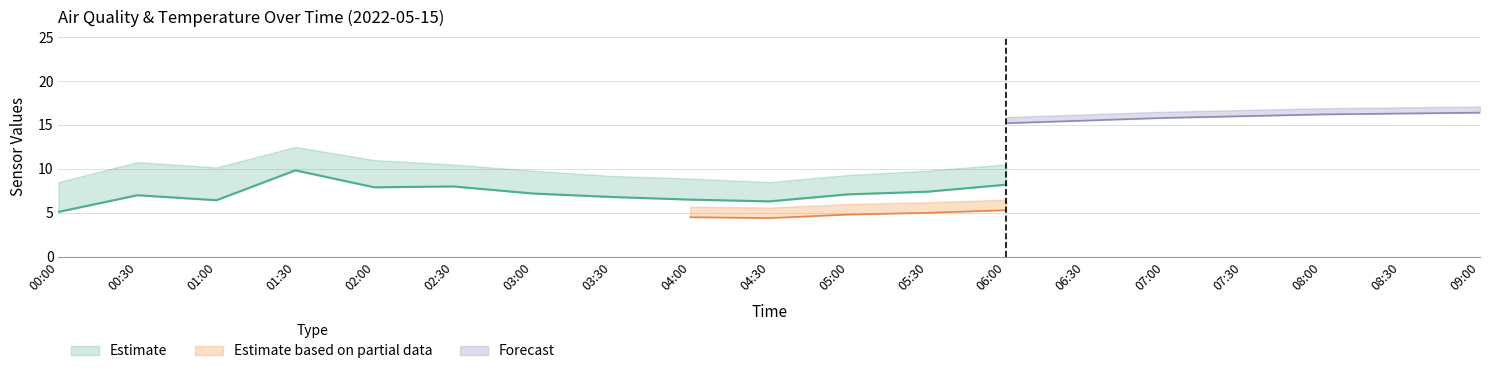

What is the label of the 16th point from the right?

01:30